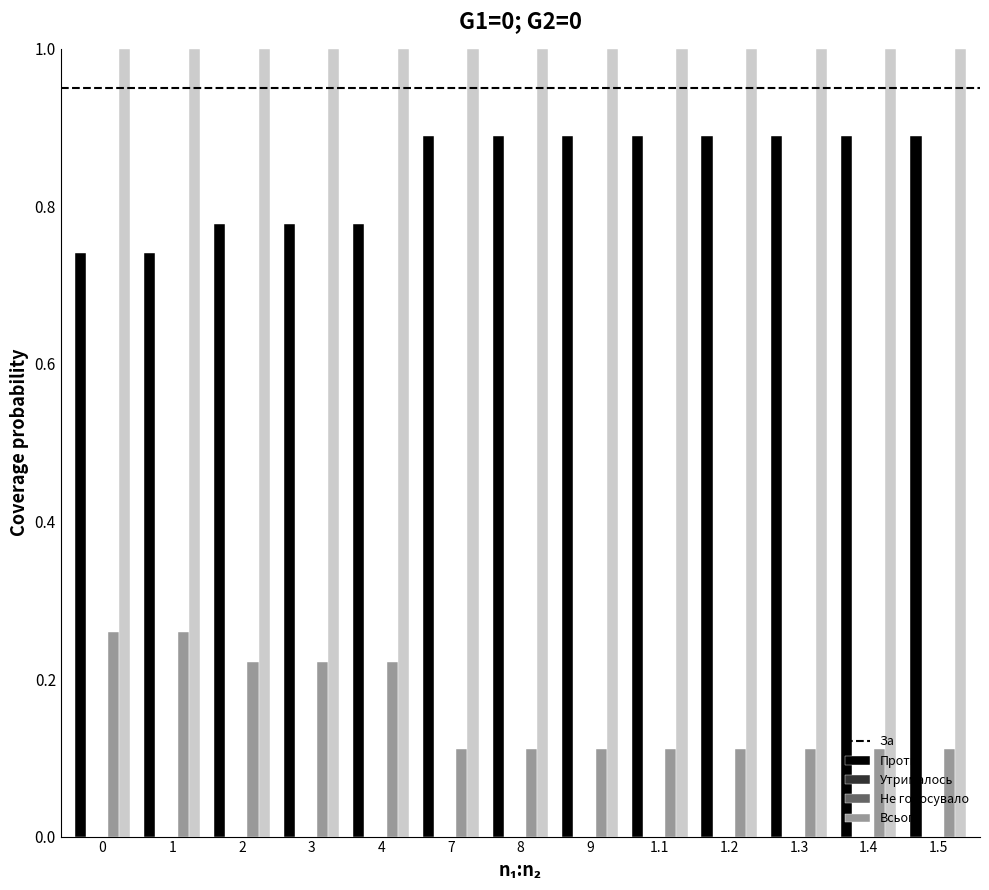

What is the label of the 10th bar from the right?

3